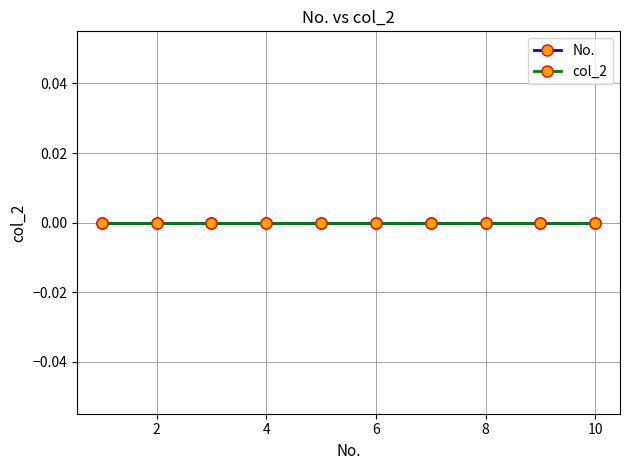

Reading left to right, what are all the values shown in this chart?

No.: 1	2	3	4	5	6	7	8	9	10
col_2: 0	0	0	0	0	0	0	0	0	0